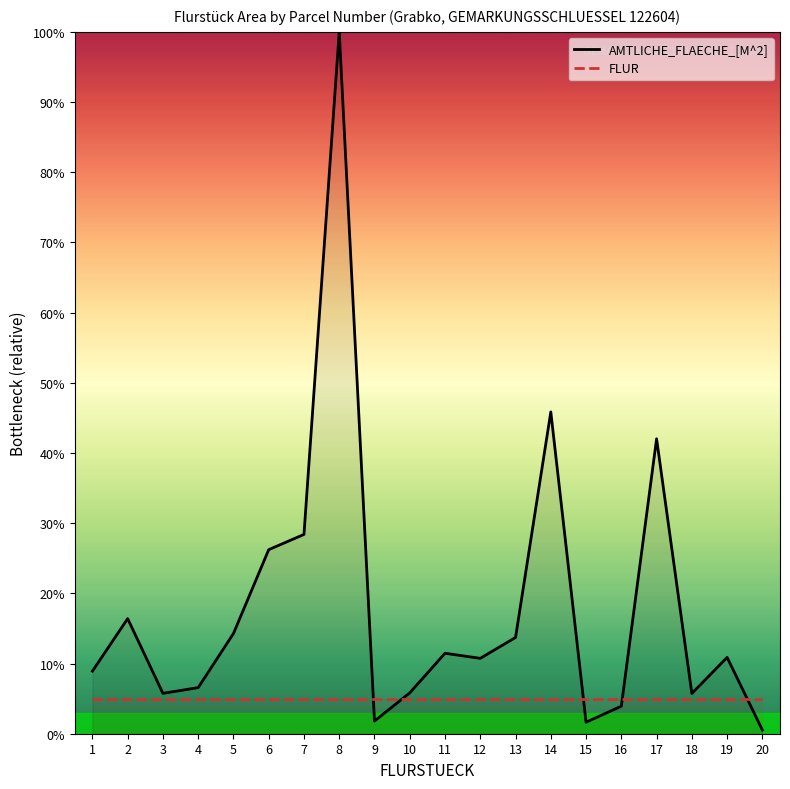

True or false: FLUR and AMTLICHE_FLAECHE_[M^2] cross at least once.

True